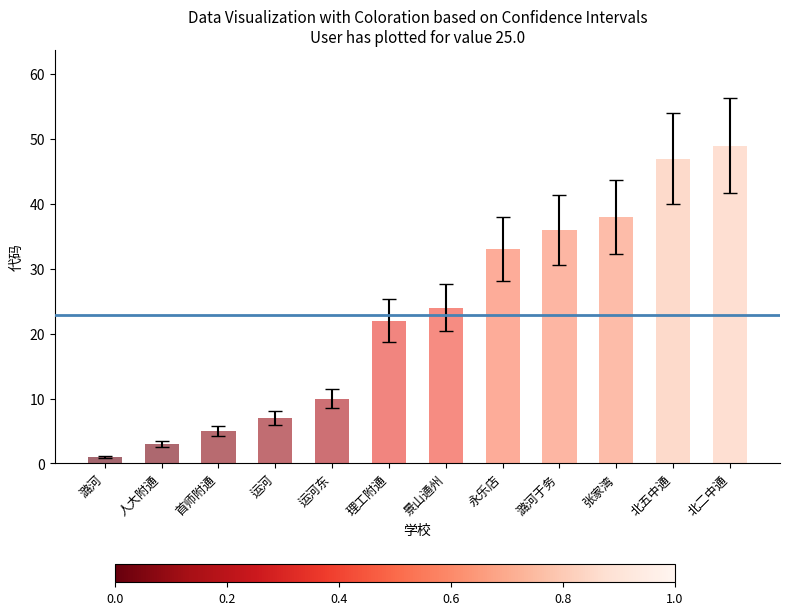

What is the ratio of the value at 永乐店 to the value at 张家湾?

0.9